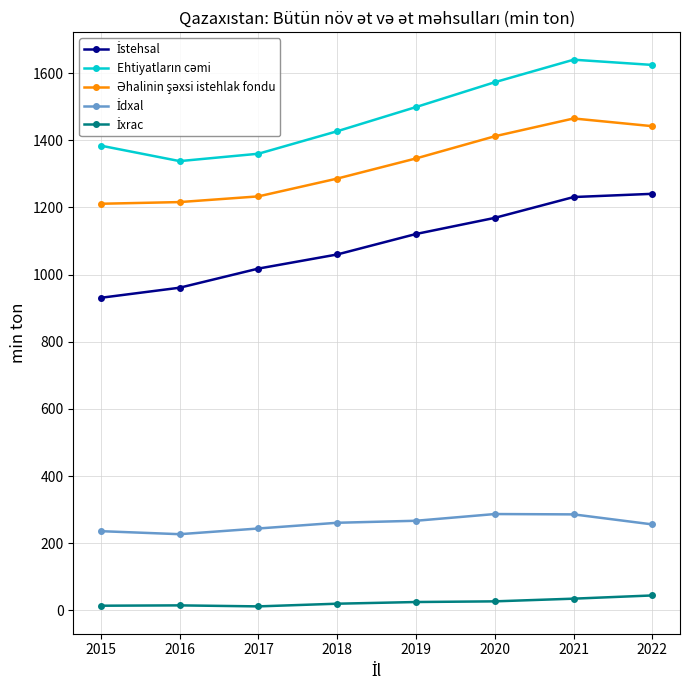

What is the greatest value displayed?

1640.0